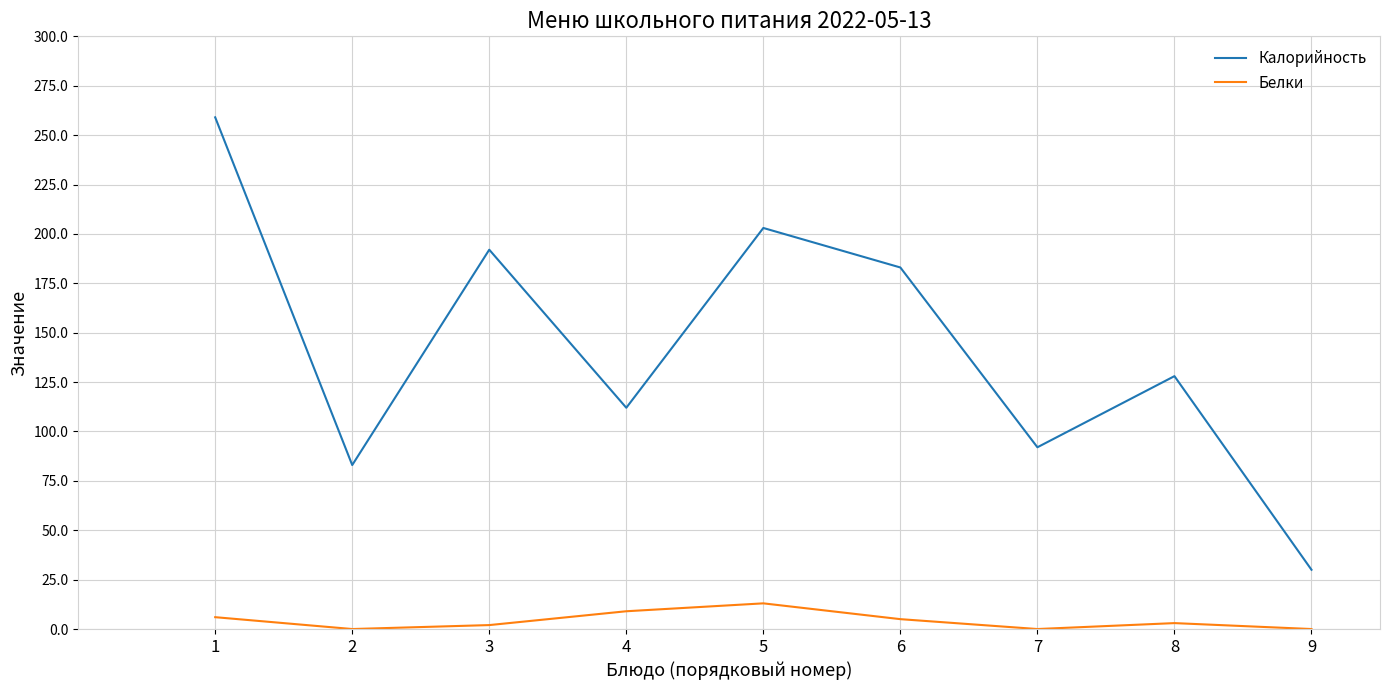

List the series in order of their peak value, highest first.

Калорийность, Белки